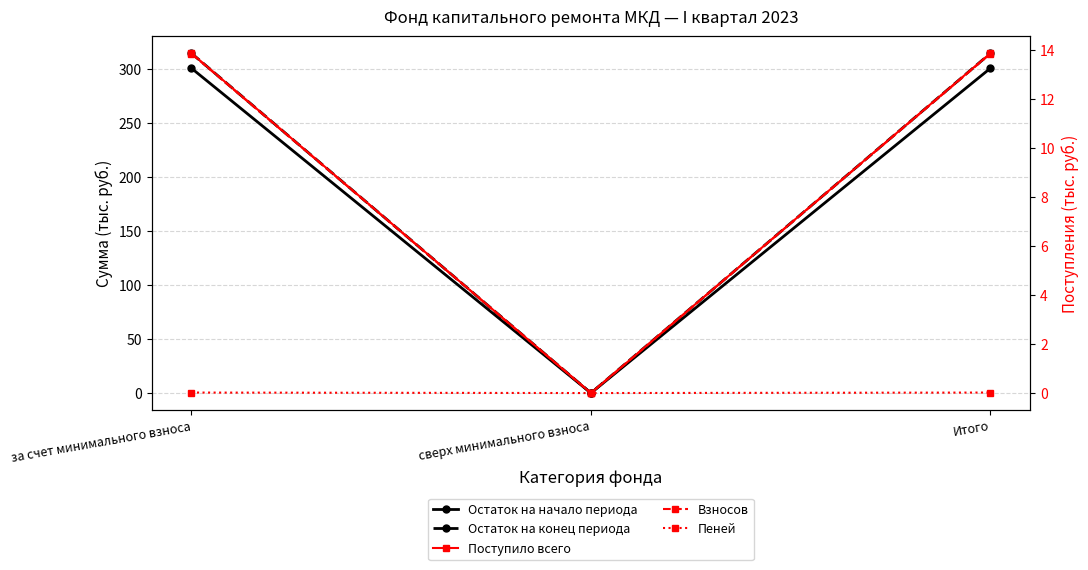

Where does the Поступило всего series first go above 13?

за счет минимального взноса